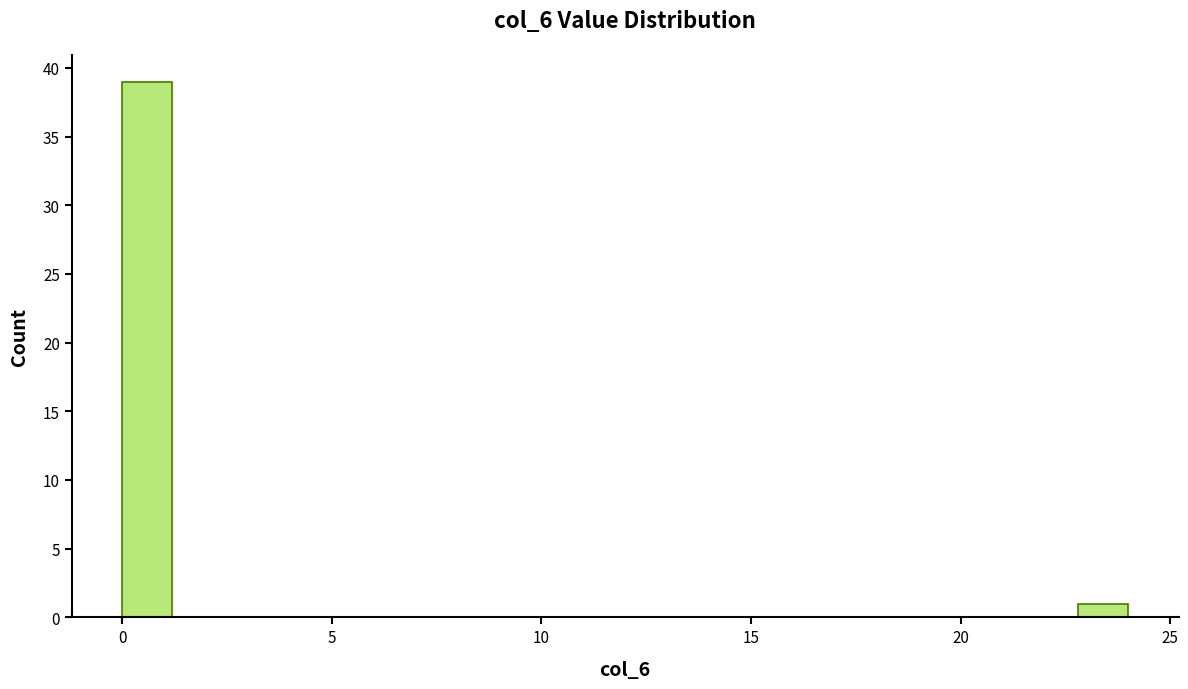

Around what value on the x-axis is the tallest bar? Give the approximate position of its centre, as read against the axis.

0.5